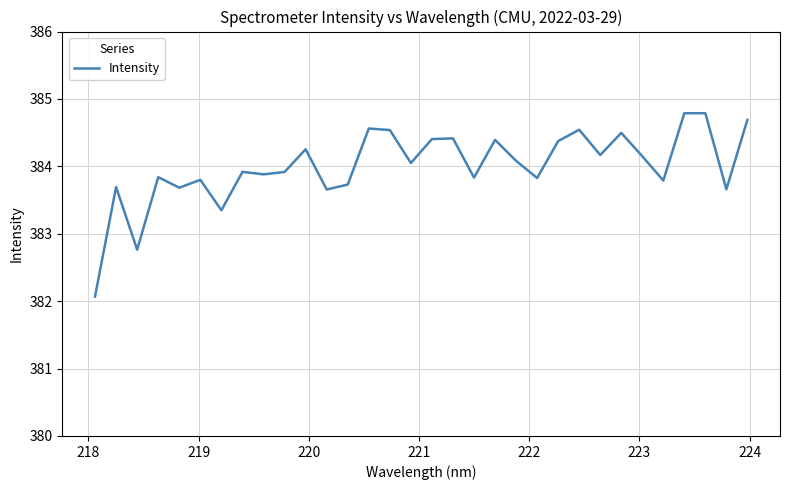

What is the difference between the maximum and minimum values?

2.7